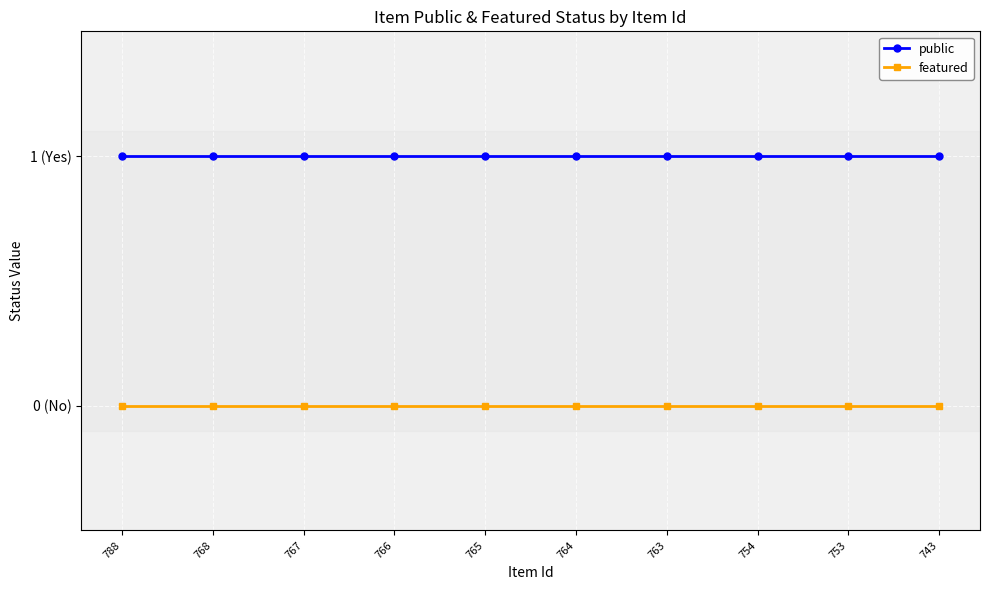

True or false: public and featured cross at least once.

False